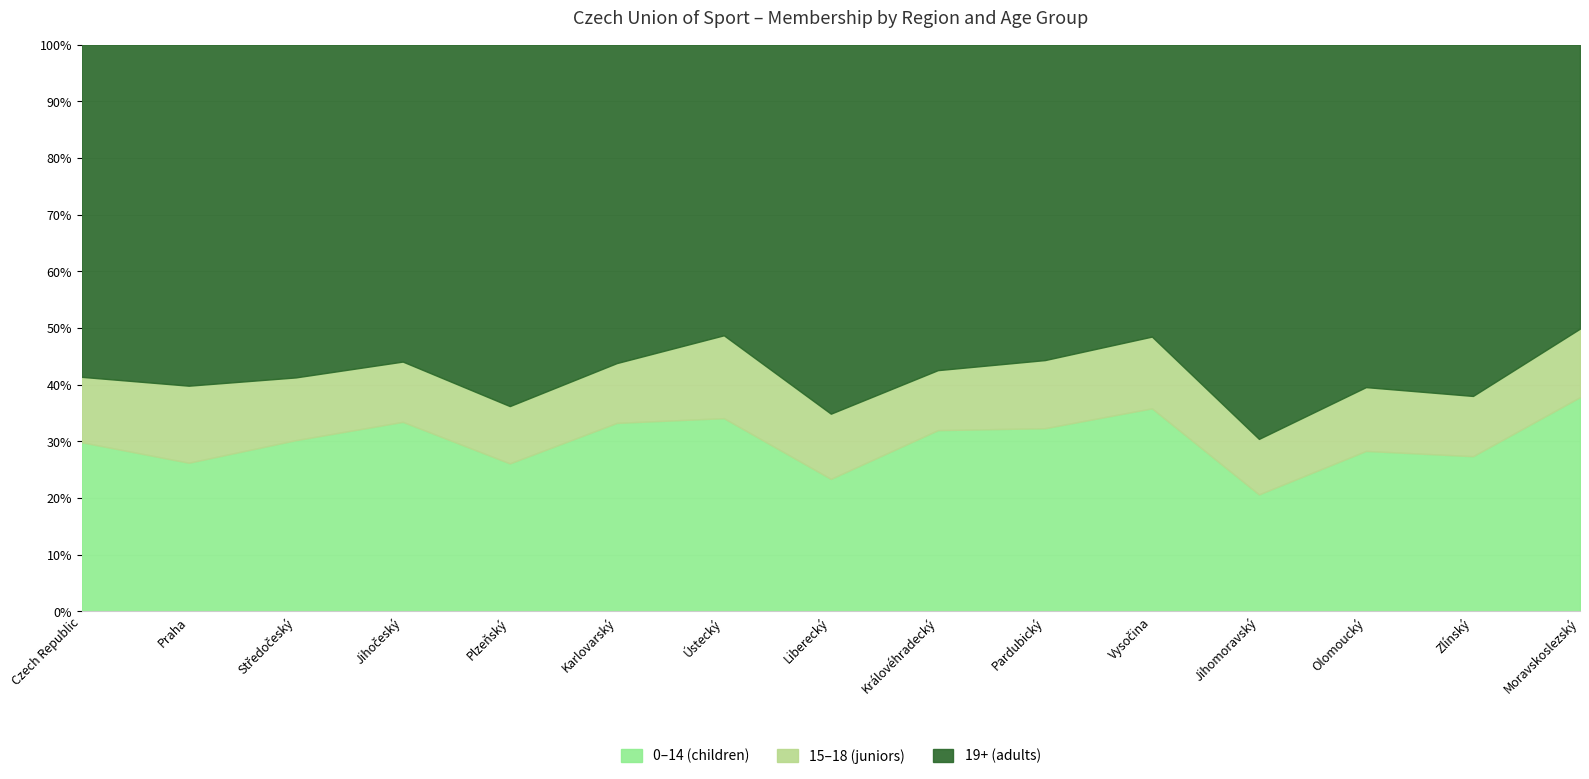

What is the difference between the highest and lowest values at Karlovarský?

14456